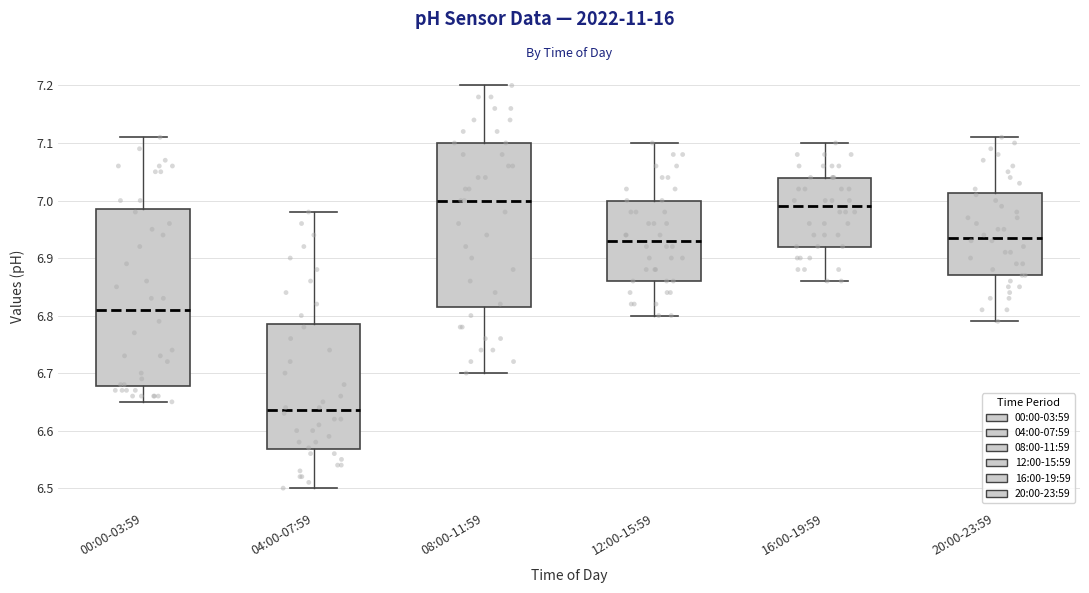

Reading left to right, transcribe this box plot: for each box, give where its median line is, the range the box spans, and where its two whiskers end, as read against the y-axis. The values are not printed on the chart, so give them approximately, as read against the axis.

00:00-03:59: median 6.81, box 6.68 to 6.99, whiskers 6.65 to 7.11
04:00-07:59: median 6.64, box 6.57 to 6.79, whiskers 6.50 to 6.98
08:00-11:59: median 7.00, box 6.82 to 7.10, whiskers 6.70 to 7.20
12:00-15:59: median 6.93, box 6.86 to 7.00, whiskers 6.80 to 7.10
16:00-19:59: median 6.99, box 6.92 to 7.04, whiskers 6.86 to 7.10
20:00-23:59: median 6.94, box 6.87 to 7.01, whiskers 6.79 to 7.11